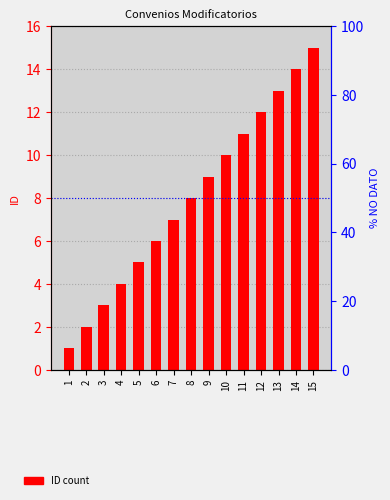

What is the difference between the maximum and minimum values?

14